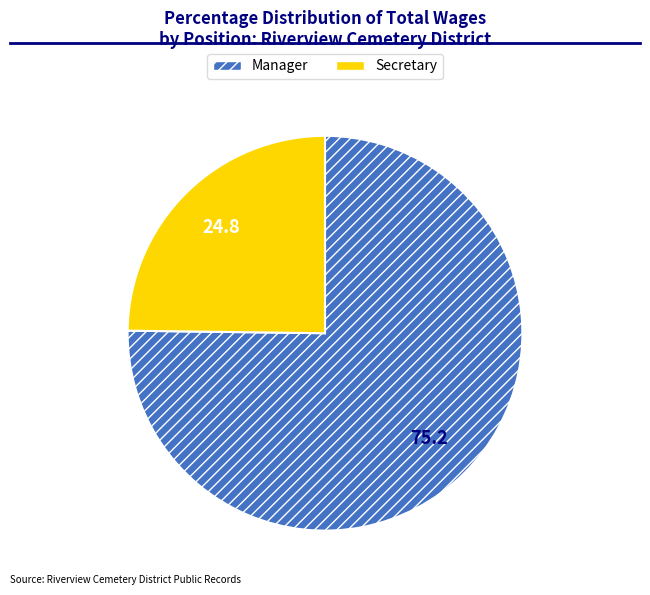

Is it true that Secretary is 25% of the pie?

True